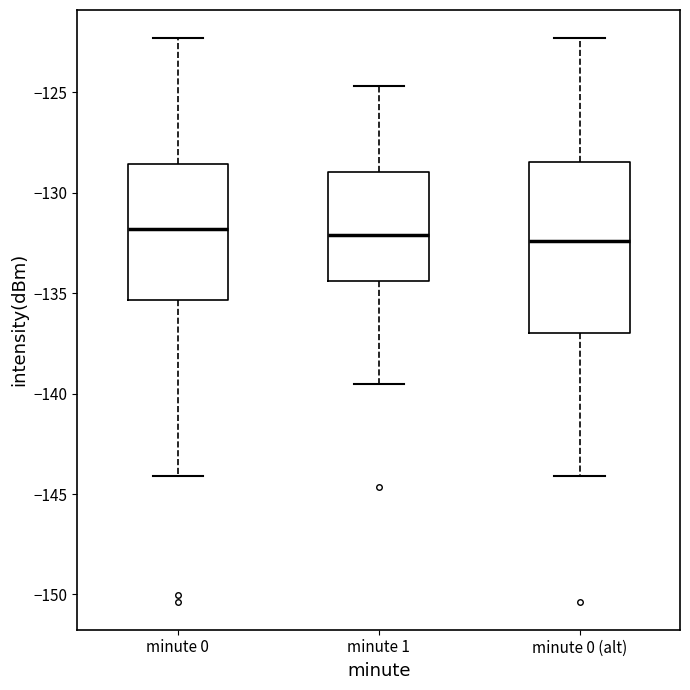

Reading left to right, read every box against the y-axis: the position of its median line, the range the box covers, and the ends of its whiskers. The values are not printed on the chart, so give them approximately, as read against the axis.

minute 0: median -132.0, box -135.5 to -128.5, whiskers -144.0 to -122.5
minute 1: median -132.0, box -134.5 to -129.0, whiskers -139.5 to -124.5
minute 0 (alt): median -132.5, box -137.0 to -128.5, whiskers -144.0 to -122.5